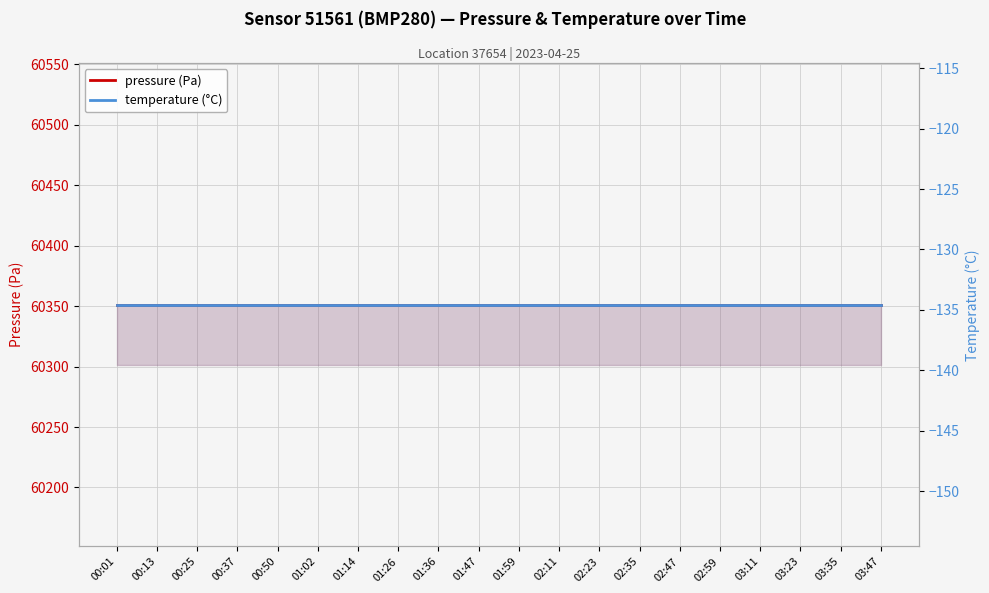

Reading left to right, what are all the values shown in this chart?

pressure (Pa): 60351.1	60351.1	60351.1	60351.1	60351.1	60351.1	60351.1	60351.1	60351.1	60351.1	60351.1	60351.1	60351.1	60351.1	60351.1	60351.1	60351.1	60351.1	60351.1	60351.1
temperature (°C): -134.6	-134.6	-134.6	-134.6	-134.6	-134.6	-134.6	-134.6	-134.6	-134.6	-134.6	-134.6	-134.6	-134.6	-134.6	-134.6	-134.6	-134.6	-134.6	-134.6